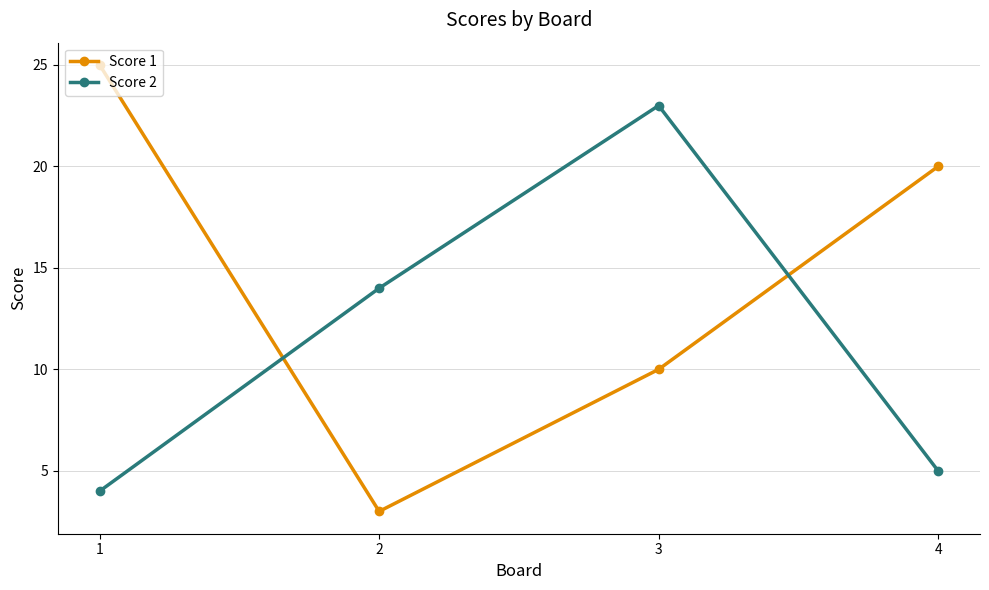

What is the difference between the Score 2 values at 3 and 4?

18